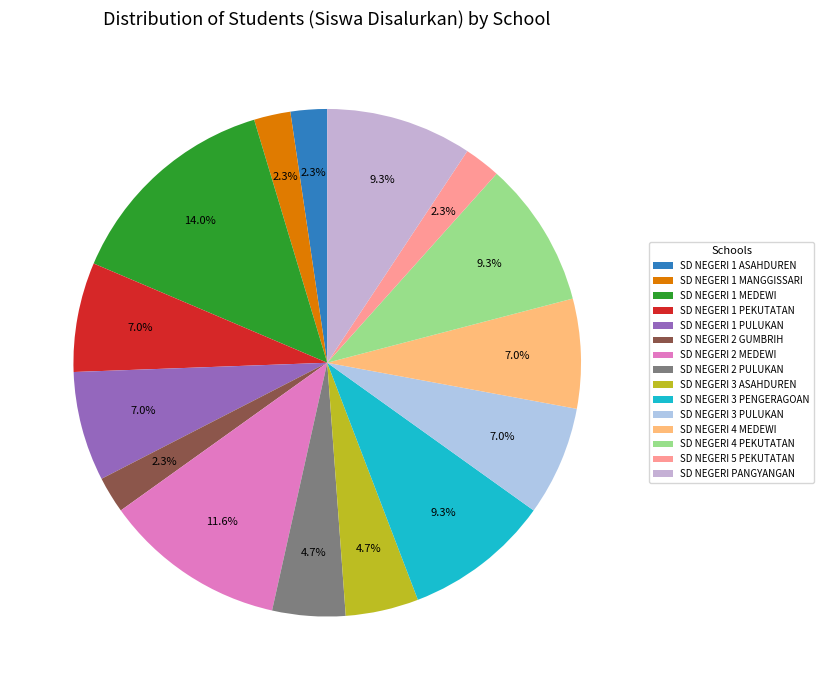

To the nearest percent, what is the average slice percentage?

7%